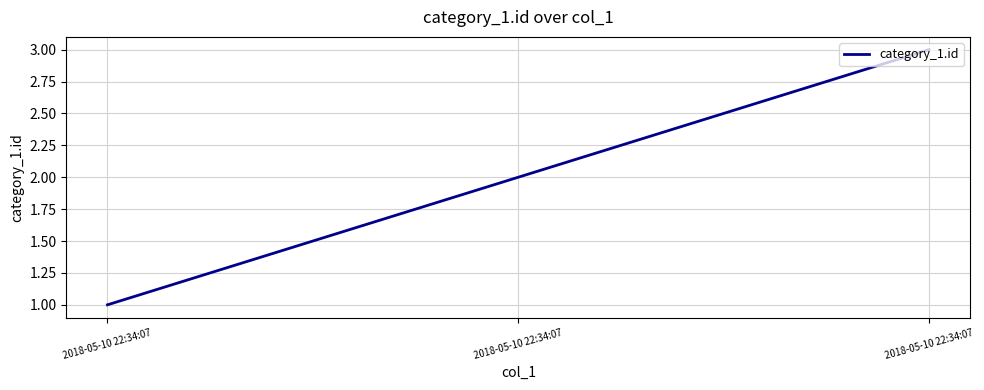

Does the chart display data point markers on the line(s)?

No